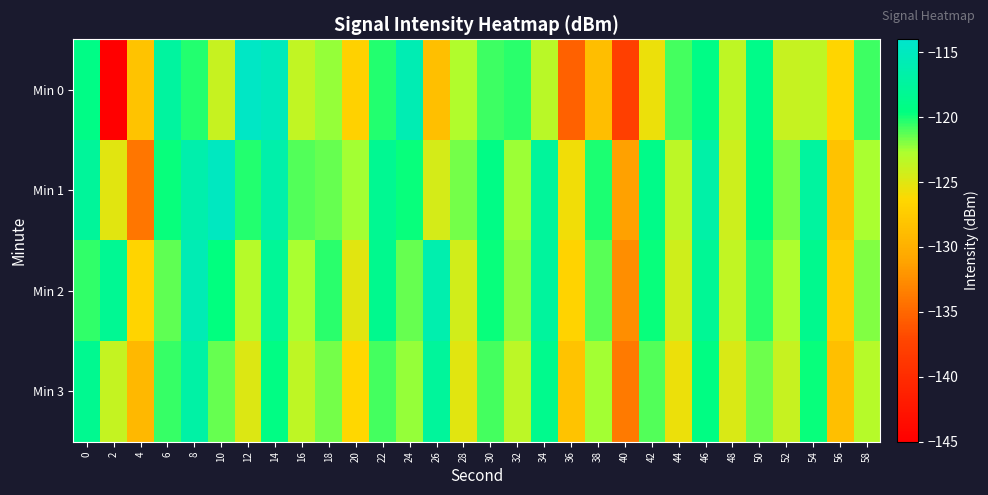

Which category has the highest value across all series?

12